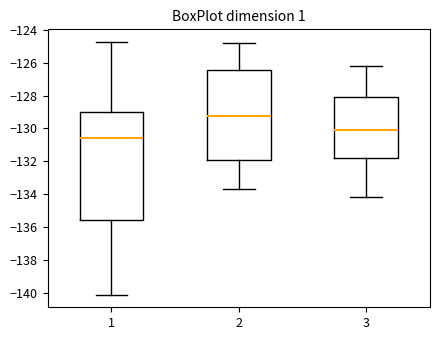

Where does the upper whisker of the box at x = 3 end on the y-axis? The values are not printed on the chart, so give them approximately, as read against the axis.

-126.2